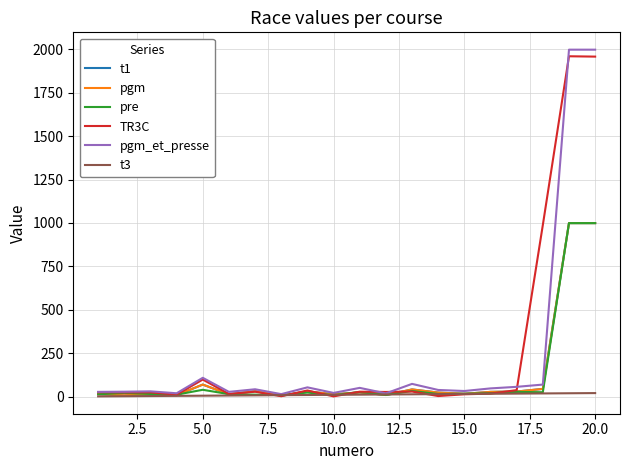

Does the chart have visible grid lines?

Yes